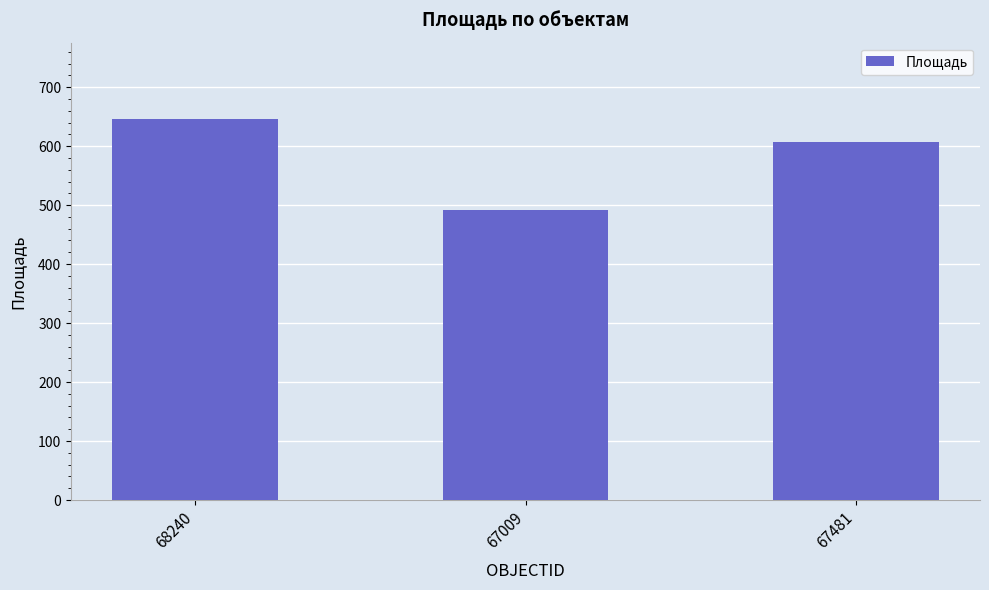

What is the maximum value shown in the chart?

646.2